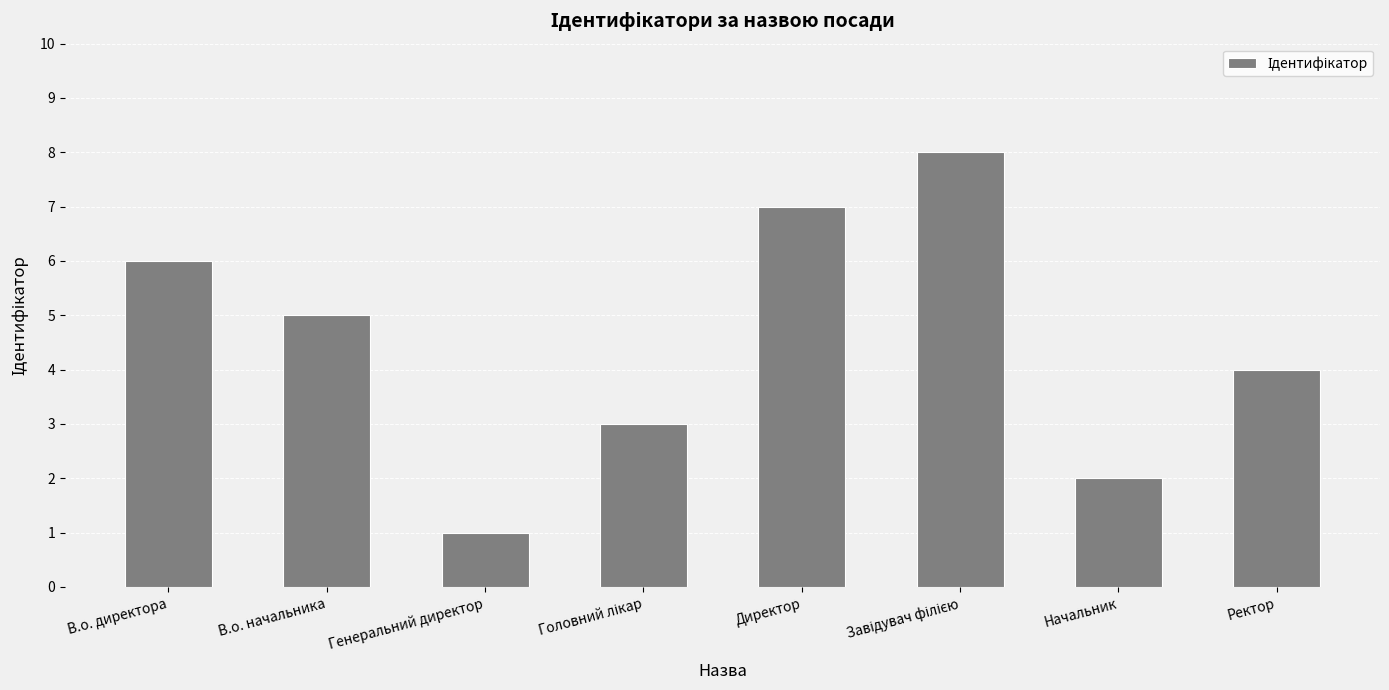

Approximately how many times larger is the value at Ректор compared to В.о. начальника?

0.8